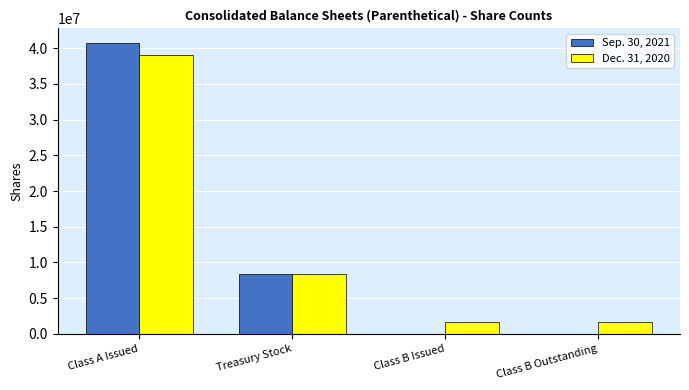

Is the value of Sep. 30, 2021 at Class B Outstanding greater than the value of Dec. 31, 2020 at Class A Issued?

No